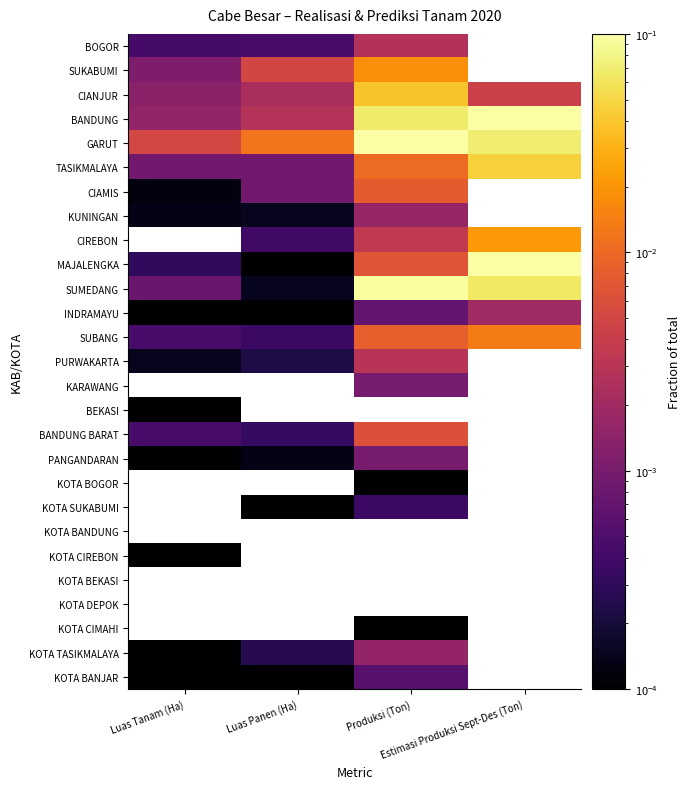

Which series changed the most between Luas Tanam (Ha) and Luas Panen (Ha)?

GARUT